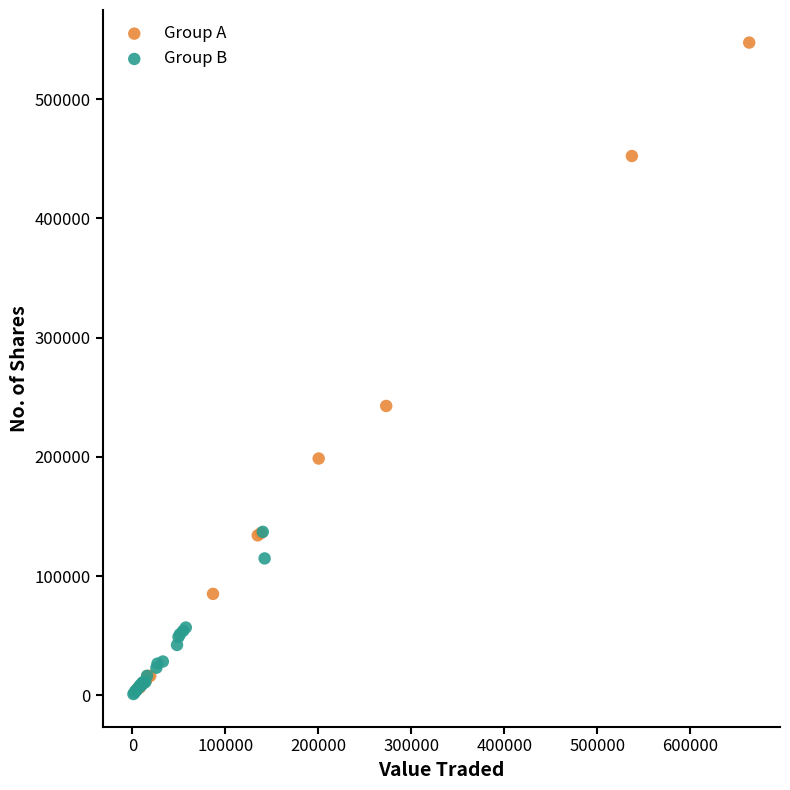

Which series has the widest spread of Y values?

Group A